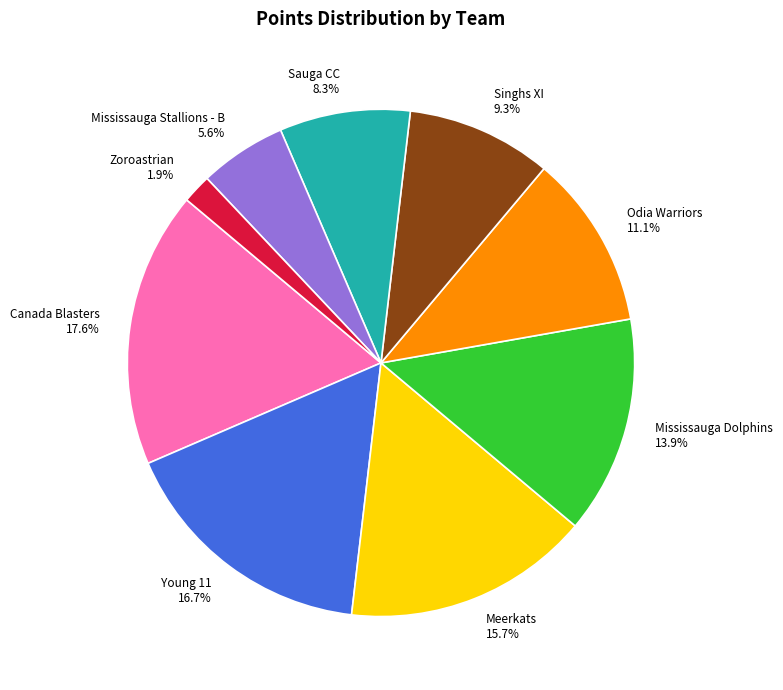

Which has a higher value, Zoroastrian or Meerkats?

Meerkats